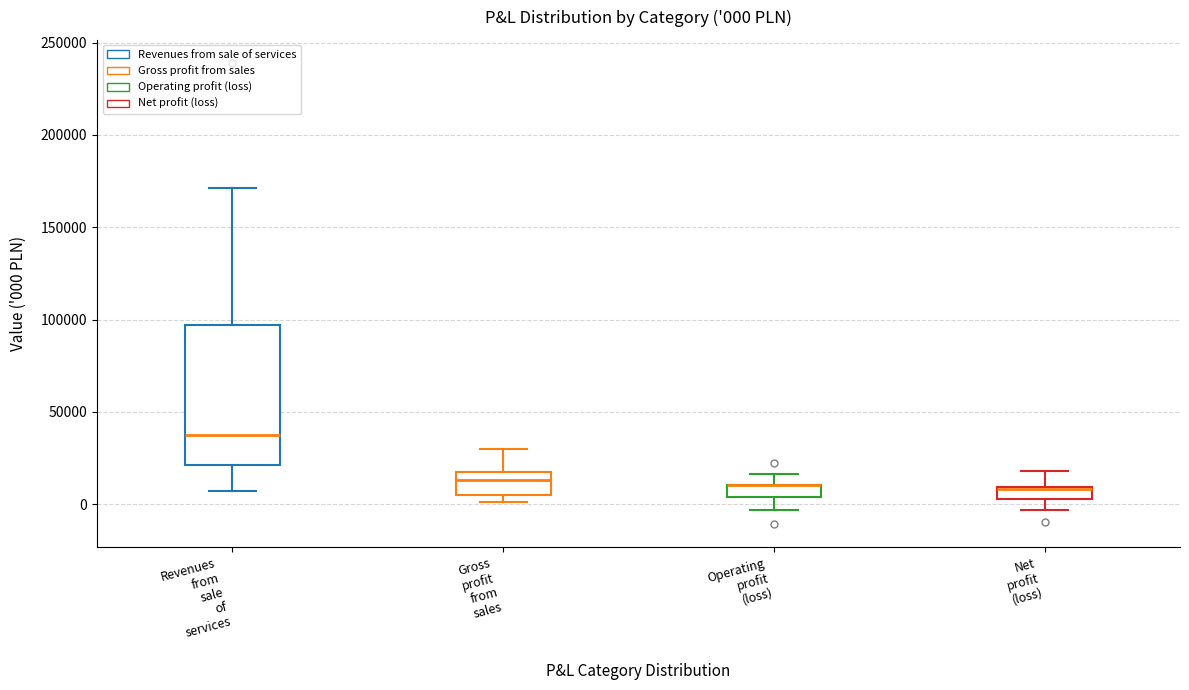

Comparing the boxes themselves (not the whiskers), which one is the tallest?

Revenues from sale of services